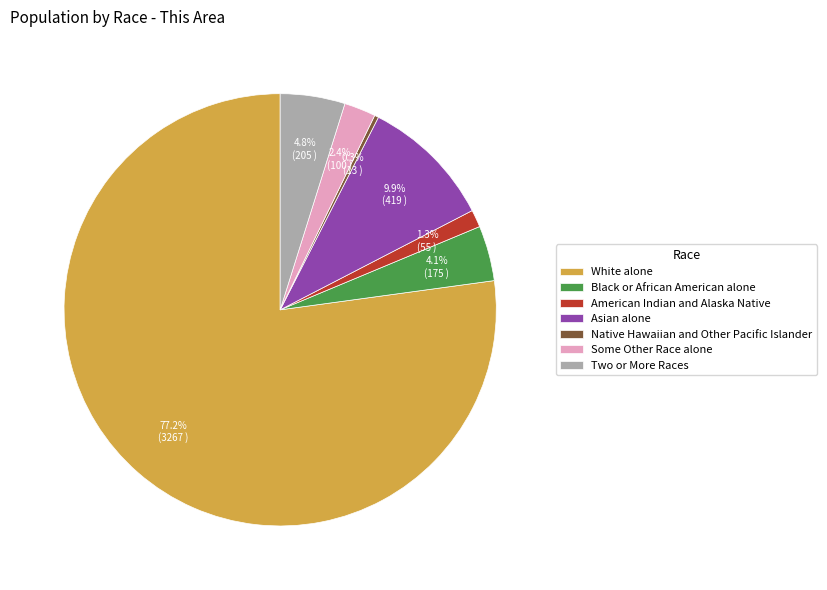

Is it true that Native Hawaiian and Other Pacific Islander is 15% of the pie?

False